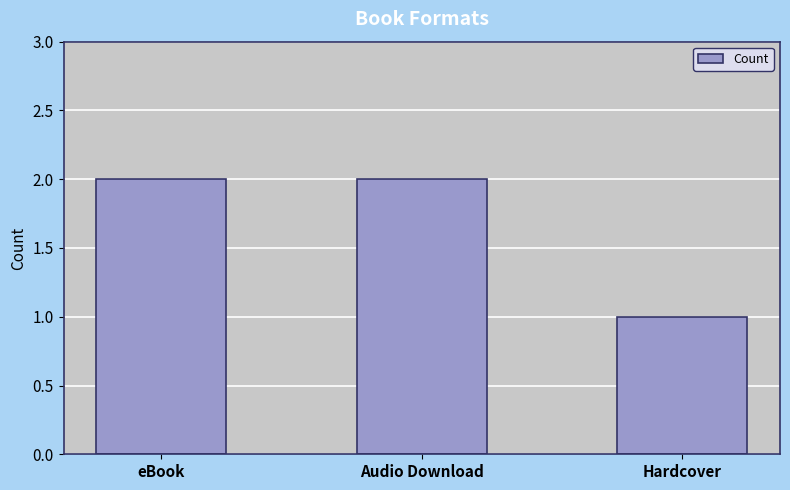

Which has a higher value, Audio Download or Hardcover?

Audio Download